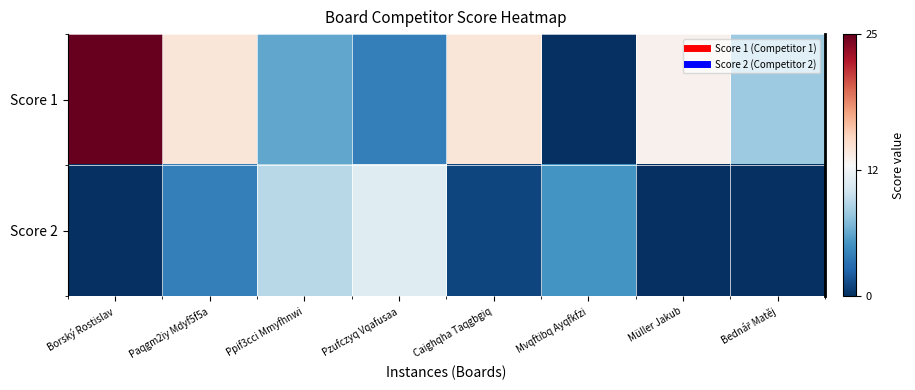

At how many categories does at least one series exceed 17?

1